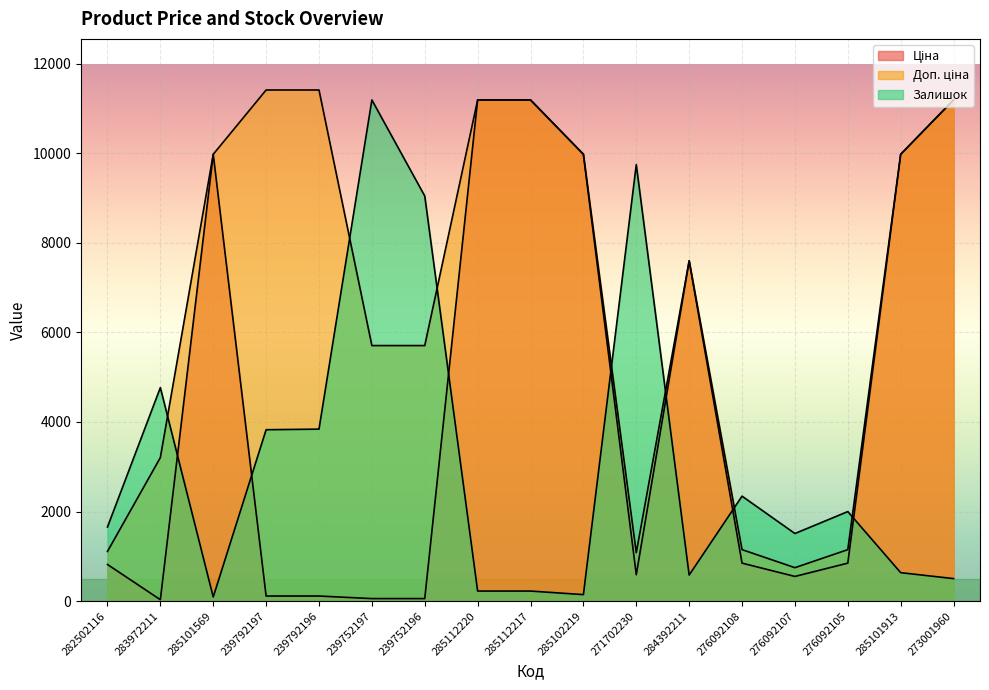

Reading left to right, extract all data points from this chart.

Ціна: 818.5	32.0	9975.0	114.1	114.1	57.0	57.0	11188.2	11188.2	9975.0	589.9	7596.5	848.4	551.5	848.4	9975.0	11188.2
Доп. ціна: 1109.2	3205.0	9975.0	11410.0	11410.0	5705.0	5705.0	11188.2	11188.2	9975.0	1081.7	7596.5	1149.7	747.0	1149.7	9975.0	11188.2
Залишок: 1655.1	4766.6	92.7	3826.5	3839.7	11188.2	9043.2	225.1	225.1	145.6	9745.0	582.6	2343.6	1509.4	1999.3	635.5	503.1